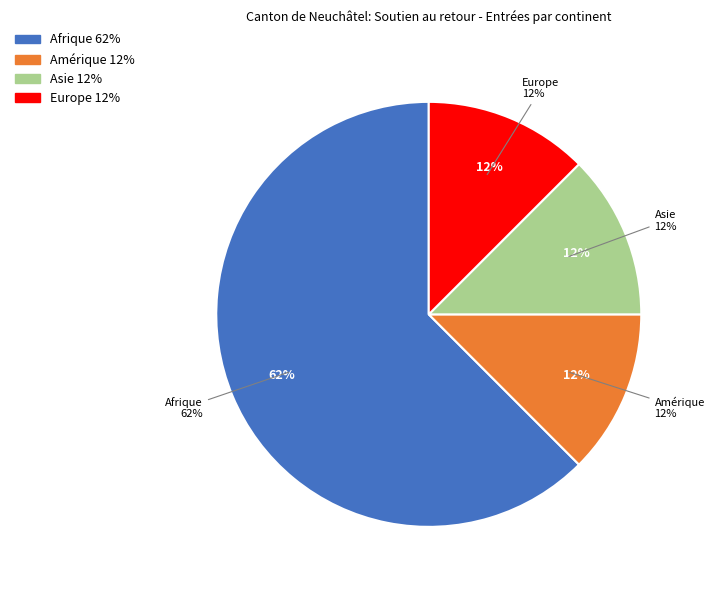

What portion of the pie excludes Afrique?

37.5%